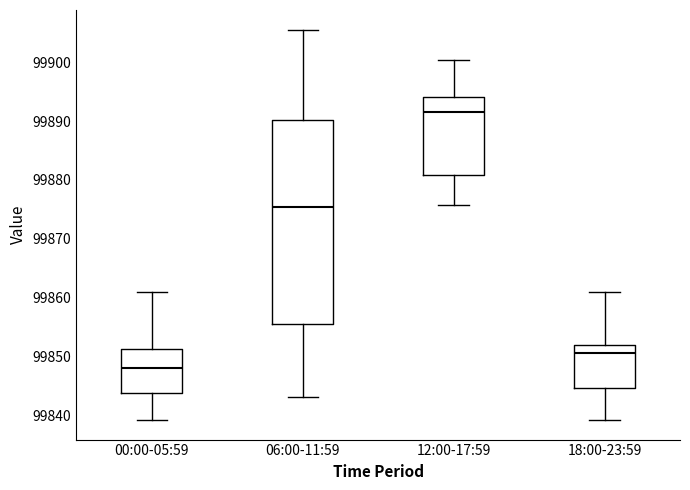

Reading left to right, transcribe this box plot: for each box, give where its median line is, the range the box spans, and where its two whiskers end, as read against the y-axis. The values are not printed on the chart, so give them approximately, as read against the axis.

00:00-05:59: median 99848, box 99844 to 99851, whiskers 99839 to 99861
06:00-11:59: median 99875, box 99856 to 99890, whiskers 99843 to 99906
12:00-17:59: median 99891, box 99881 to 99894, whiskers 99876 to 99900
18:00-23:59: median 99851, box 99845 to 99852, whiskers 99839 to 99861